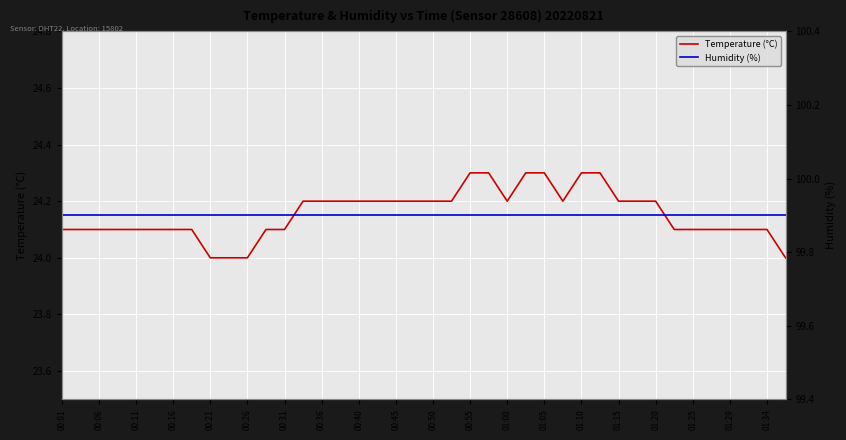

Where is Humidity (%) nearest to the value 99?

00:01